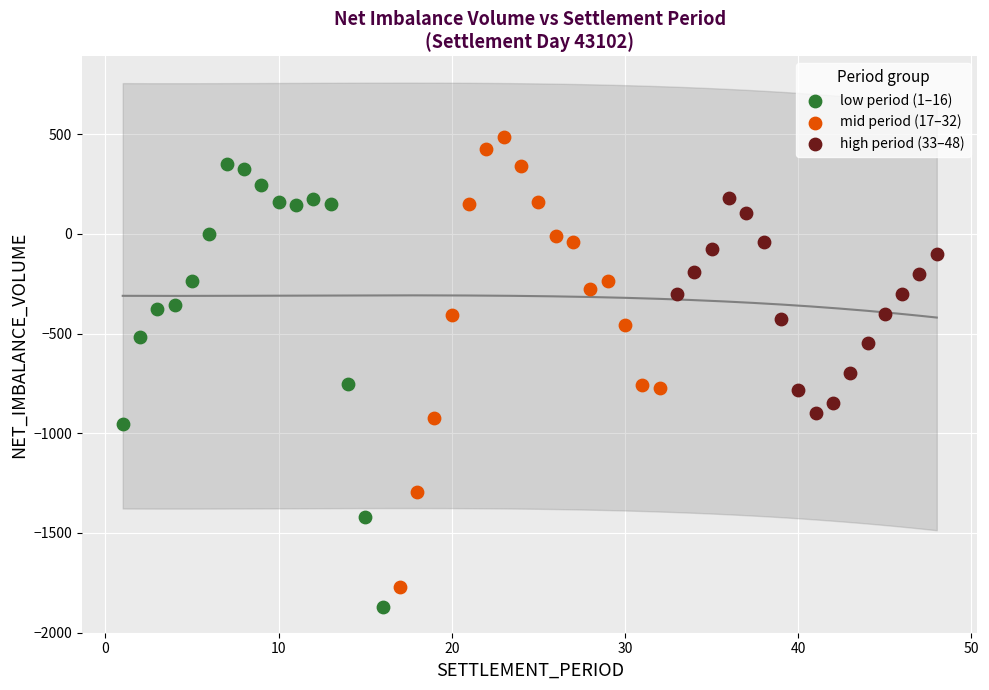

What are all the series names shown in the legend?

low period (1–16), mid period (17–32), high period (33–48)